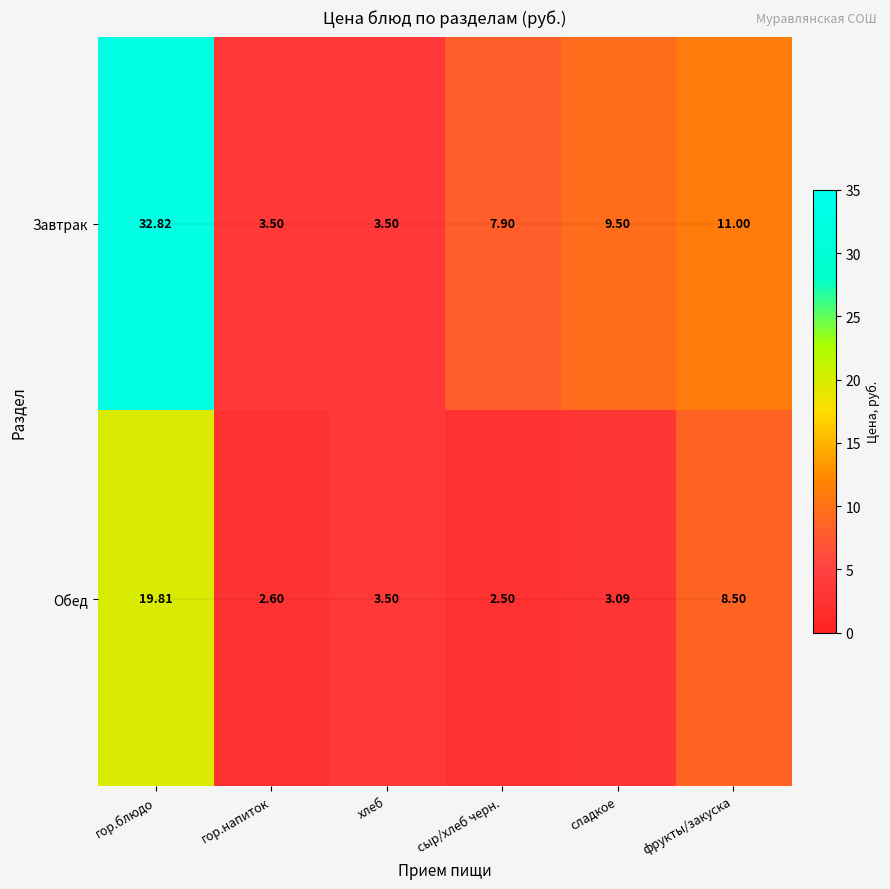

List the series in order of their overall mean, lowest first.

Обед, Завтрак